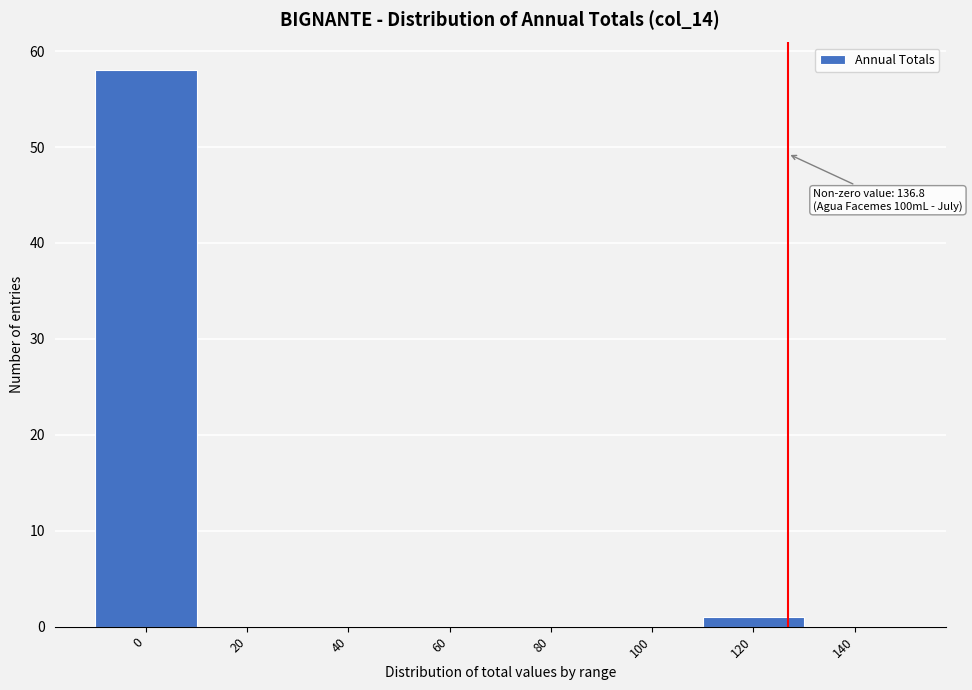

Reading right to left, list all the values displayed in this chart.

140=0	120=1	100=0	80=0	60=0	40=0	20=0	0=58